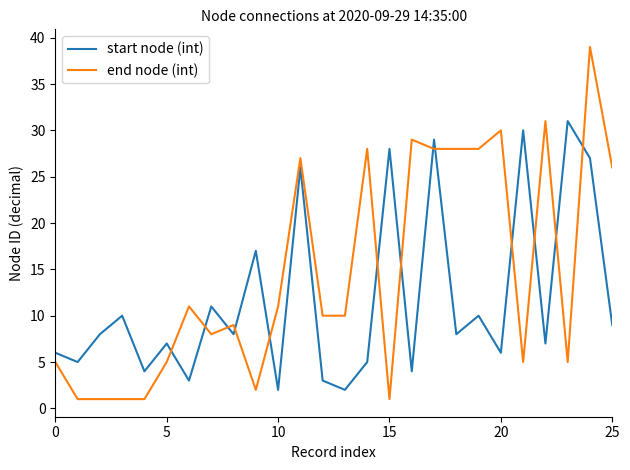

List the series in order of their peak value, highest first.

end node (int), start node (int)